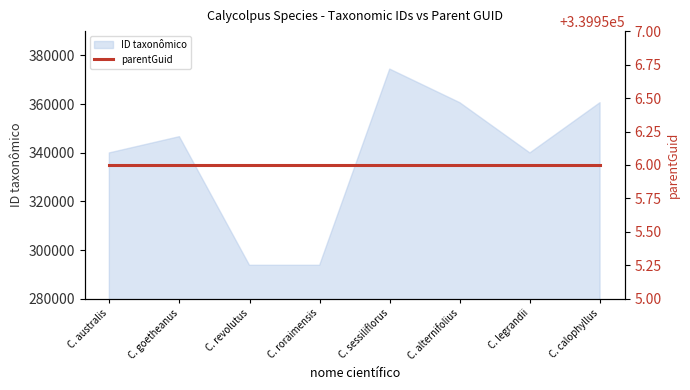

The value of ID taxonômico at C. alternifolius is 93574. True or false?

False